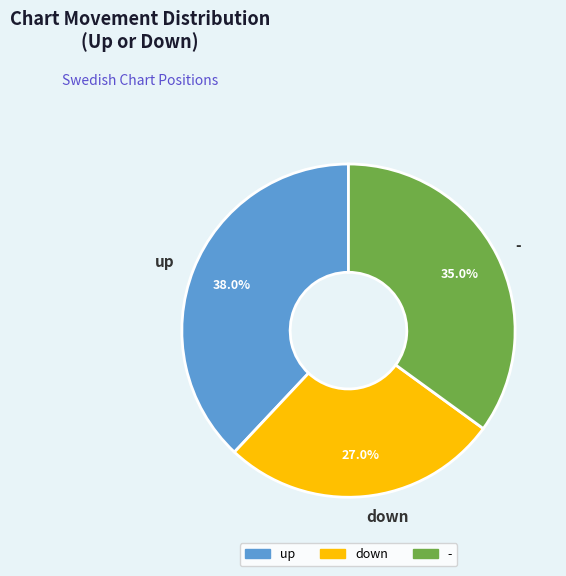

Is up the majority of the pie?

No